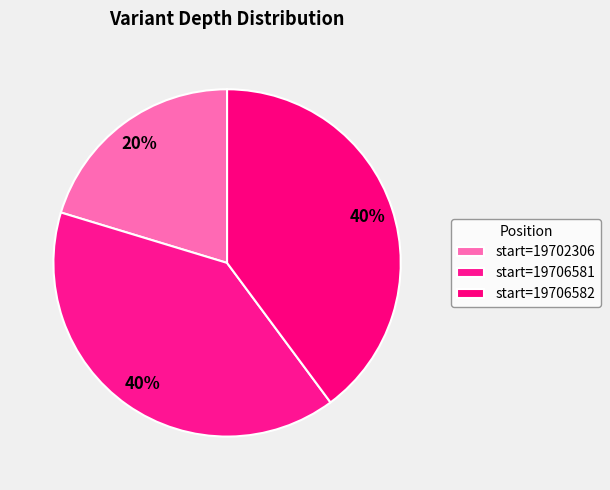

How many slices are in this pie chart?

3